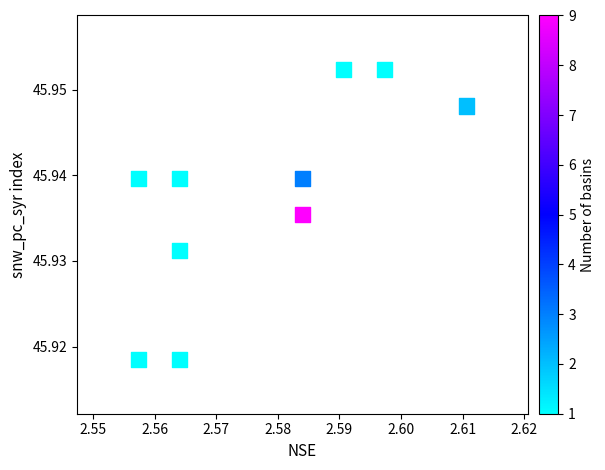

What is the average X value?

2.6